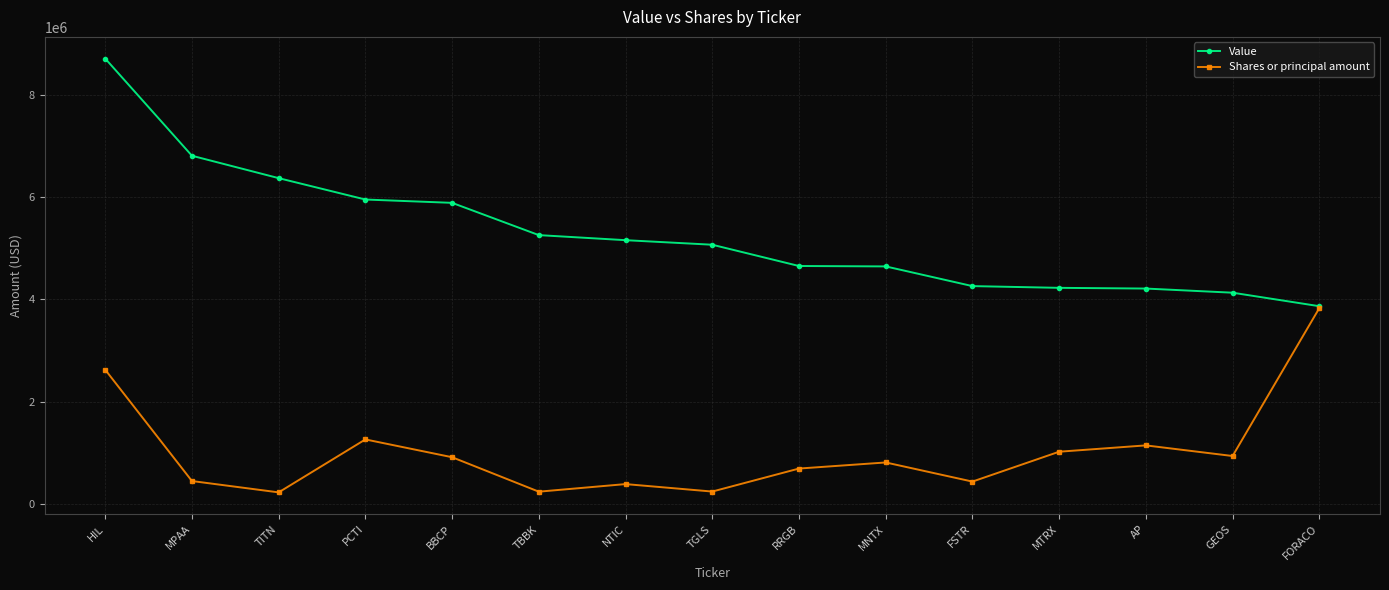

What is the approximate value of Shares or principal amount at TITN?

225399